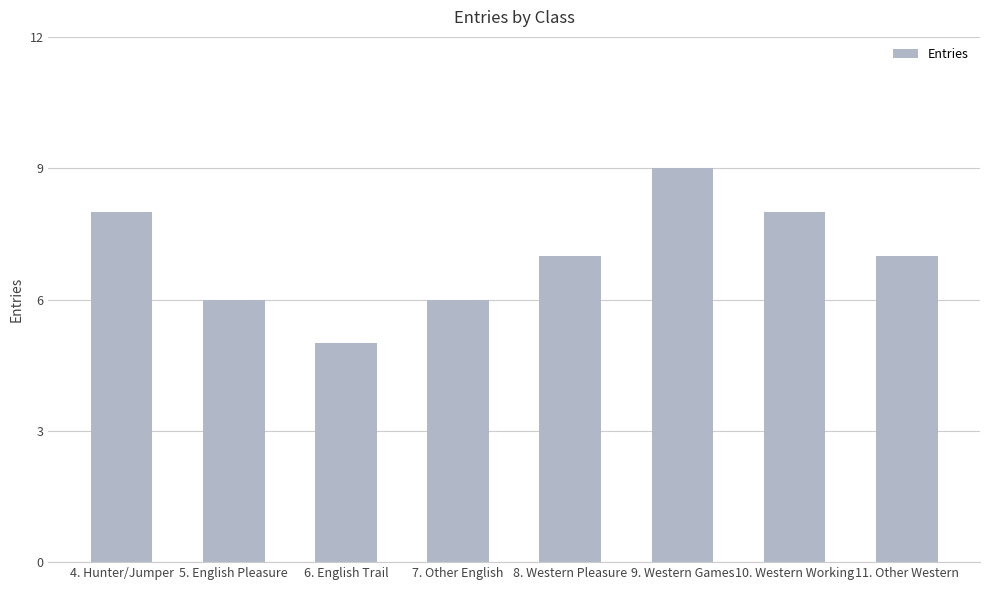

At which label does the data first exceed 7?

4. Hunter/Jumper